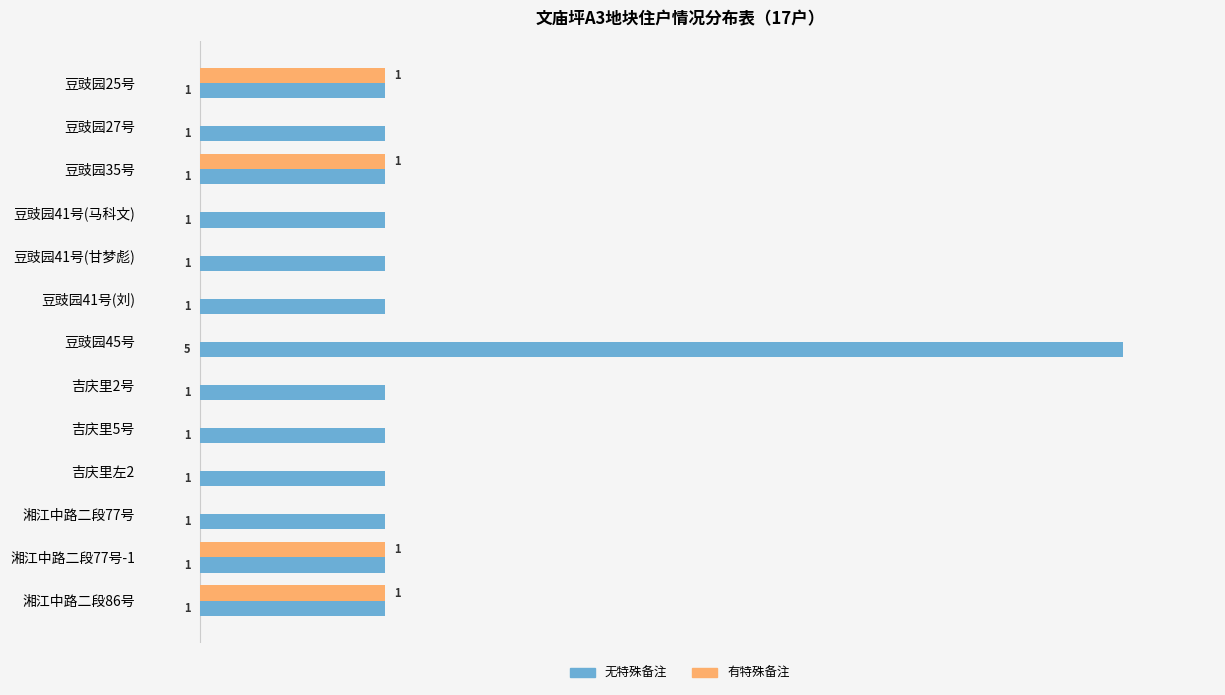

Between 豆豉园41号(刘) and 湘江中路二段86号, which series saw the biggest shift?

有特殊备注